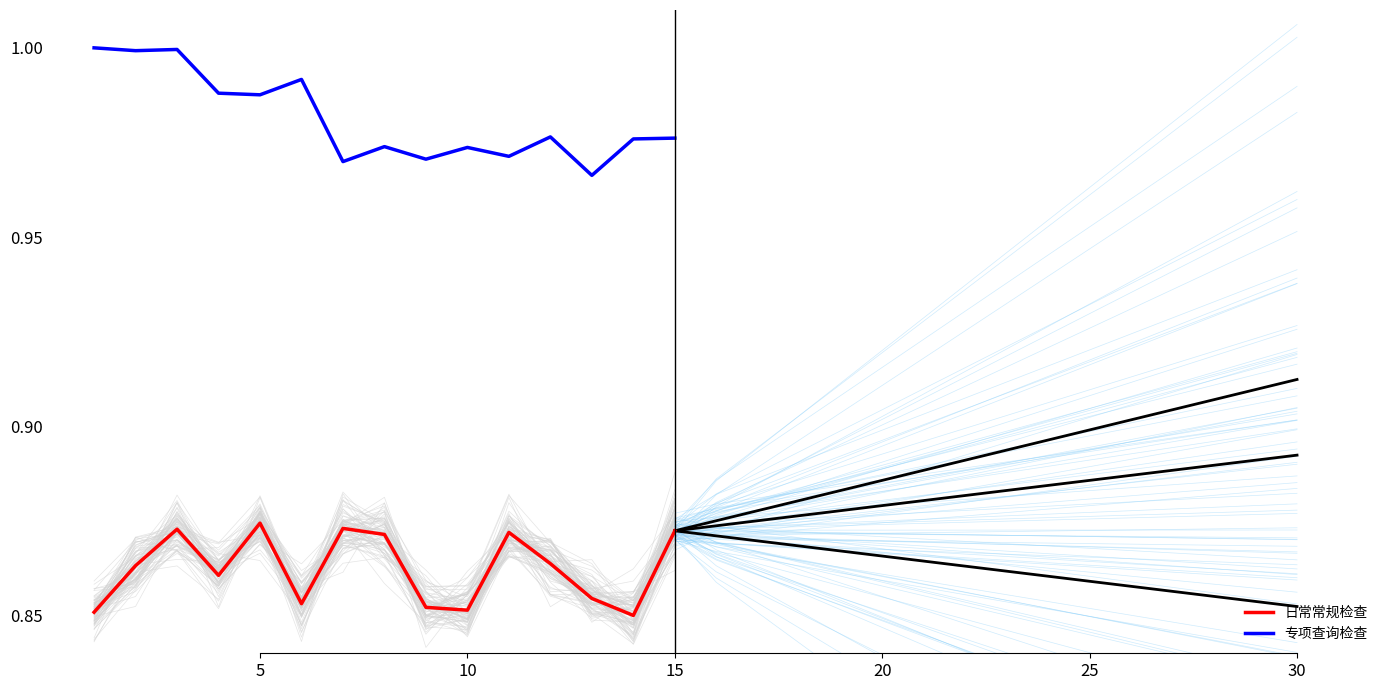

What is the average value of the 日常常规检查 series?

0.9